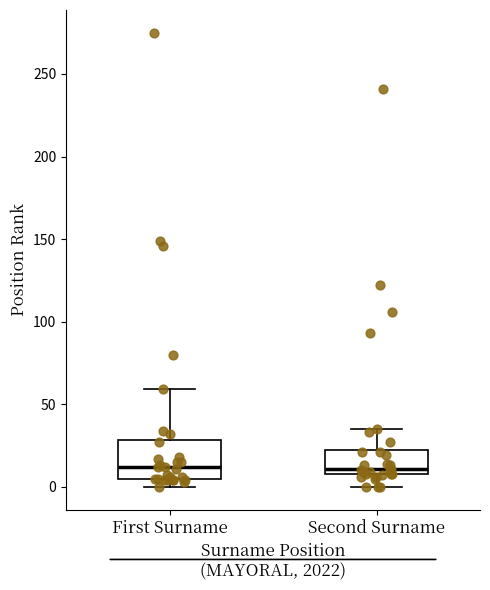

Where is the upper edge of the box for First Surname on the y-axis? The values are not printed on the chart, so give them approximately, as read against the axis.

30